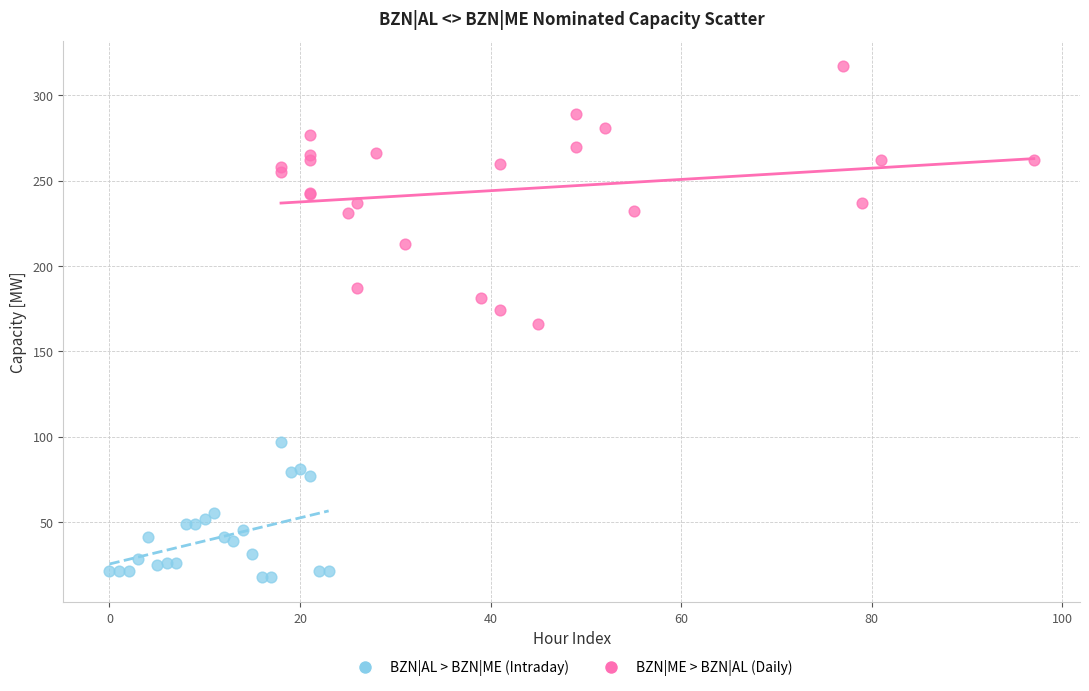

Which series has the widest spread of Y values?

BZN|ME > BZN|AL (Daily)